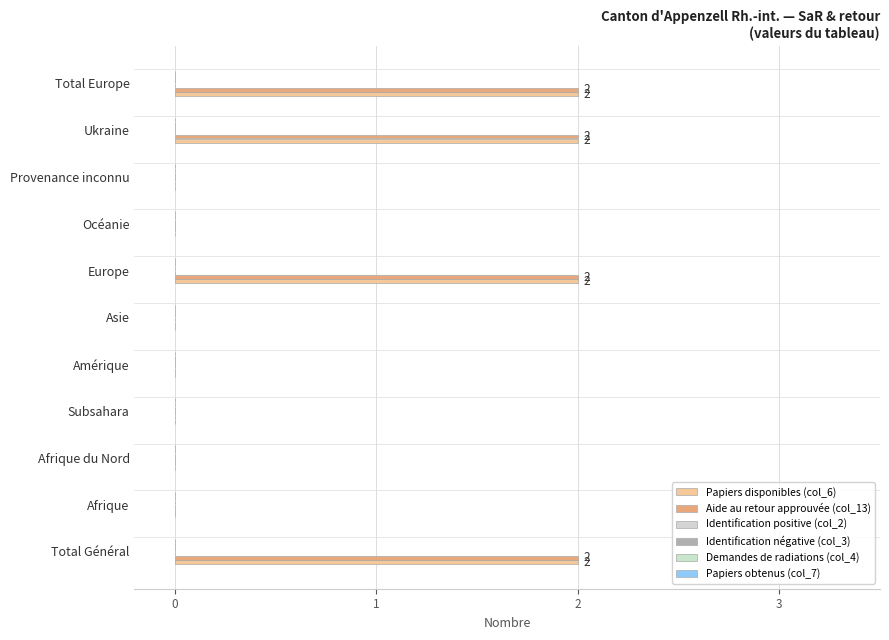

Rank the series by their maximum value, from highest to lowest.

Papiers disponibles (col_6), Aide au retour approuvée (col_13), Identification positive (col_2), Identification négative (col_3), Demandes de radiations (col_4), Papiers obtenus (col_7)